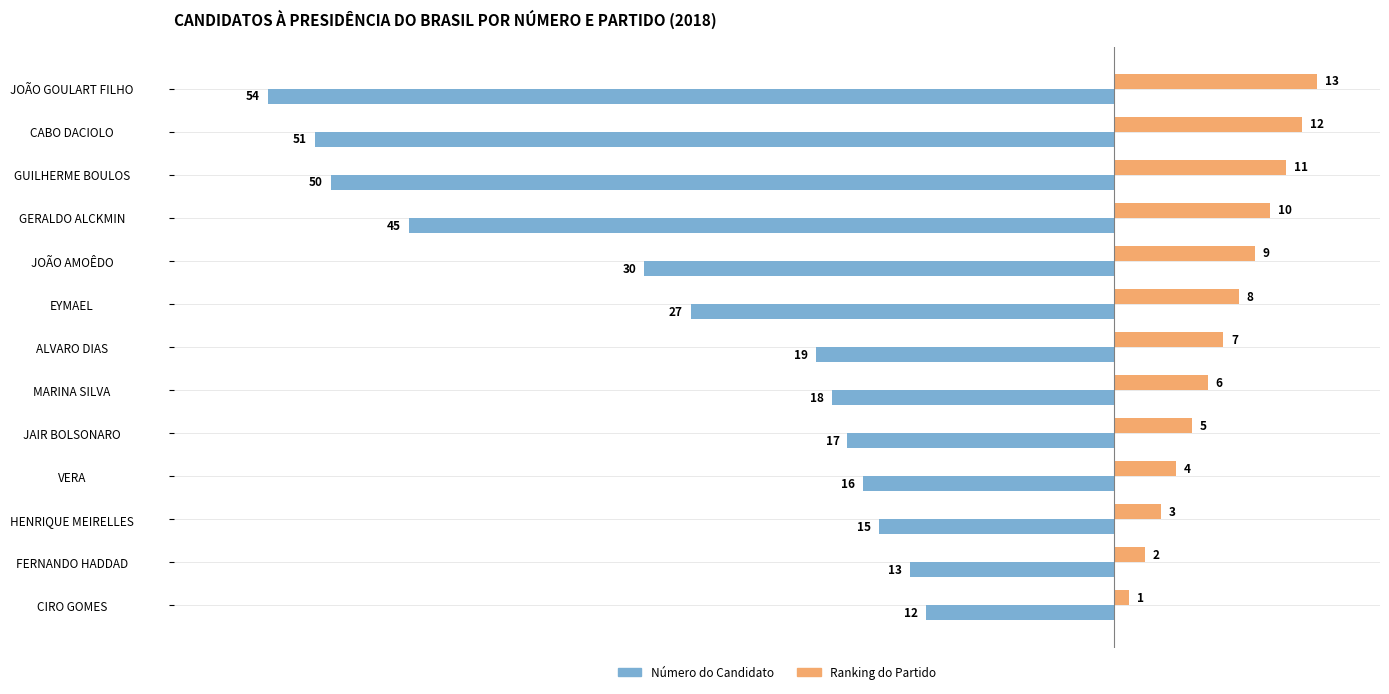

Is the value of Número do Candidato at GUILHERME BOULOS greater than the value of Ranking do Partido at JOÃO GOULART FILHO?

No